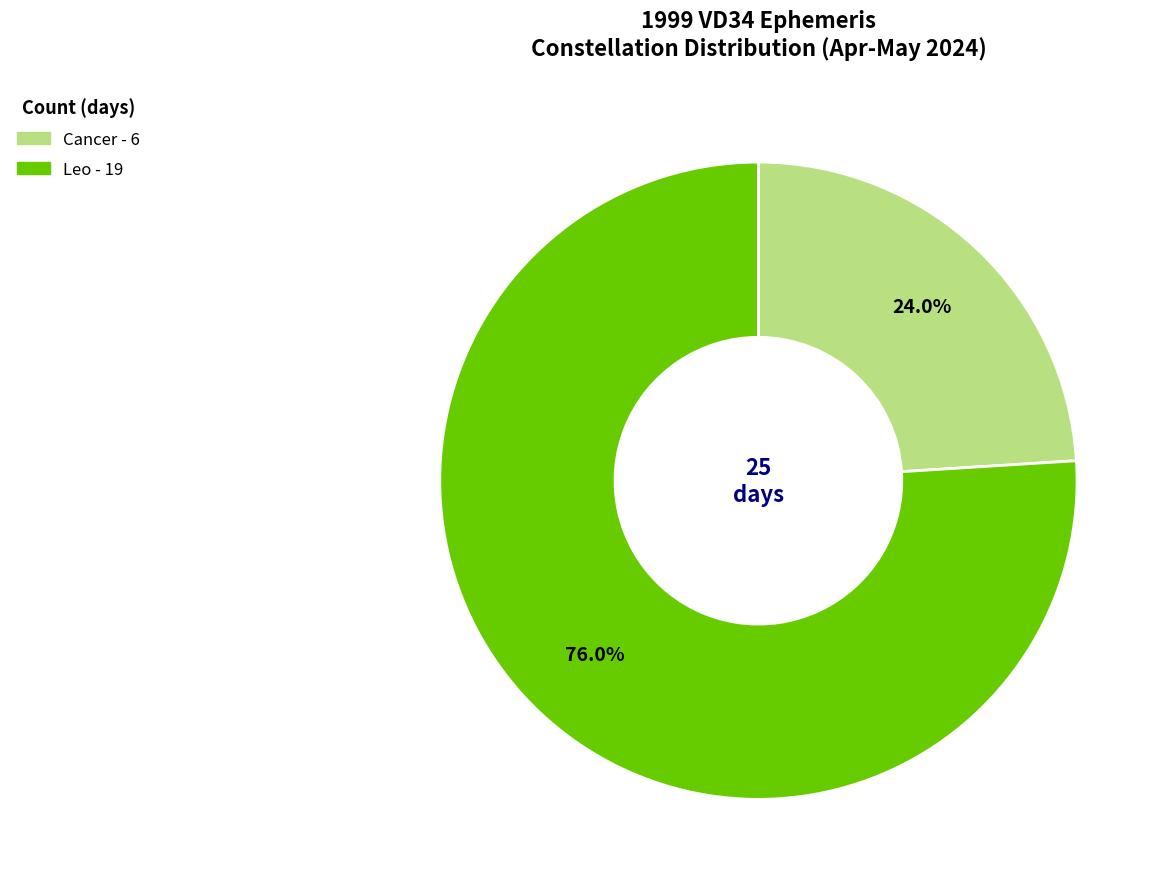

Which slice is the smallest?

Cancer